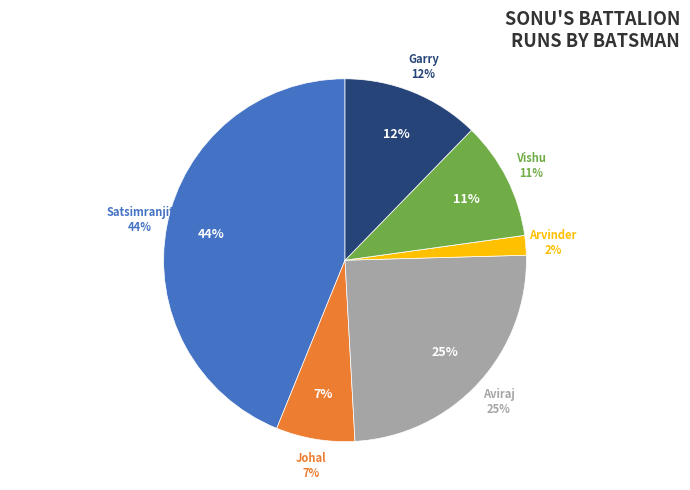

The Johal Sukhchain Singh slice represents 7% of the pie. True or false?

True